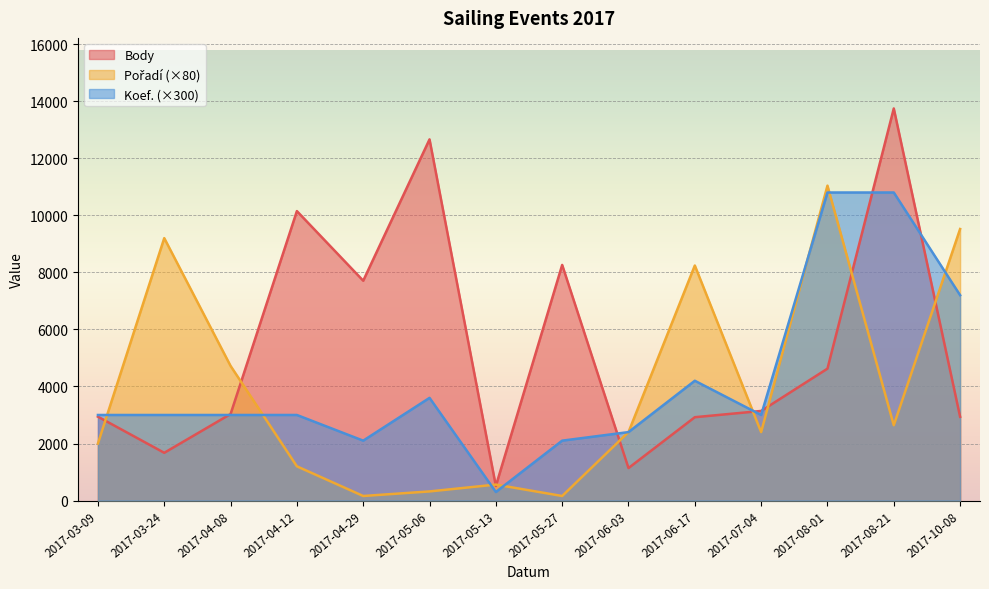

Rank the categories by Body value from highest to lowest.

2017-08-21, 2017-05-06, 2017-04-12, 2017-05-27, 2017-04-29, 2017-08-01, 2017-07-04, 2017-04-08, 2017-03-09, 2017-10-08, 2017-06-17, 2017-03-24, 2017-06-03, 2017-05-13